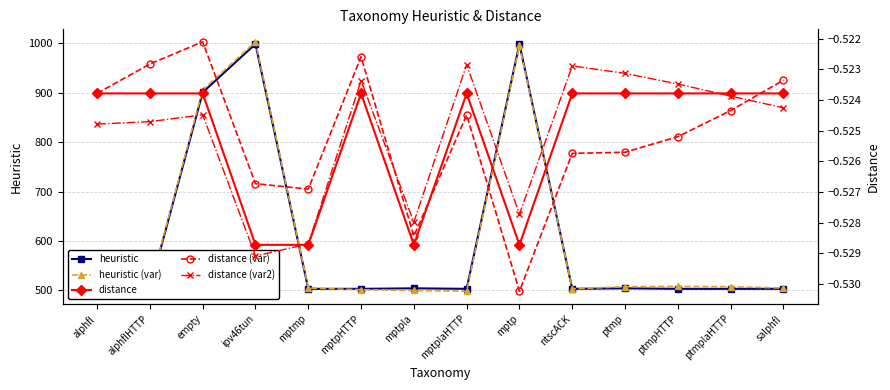

The heuristic series shows 224.7 at salphfl. True or false?

False